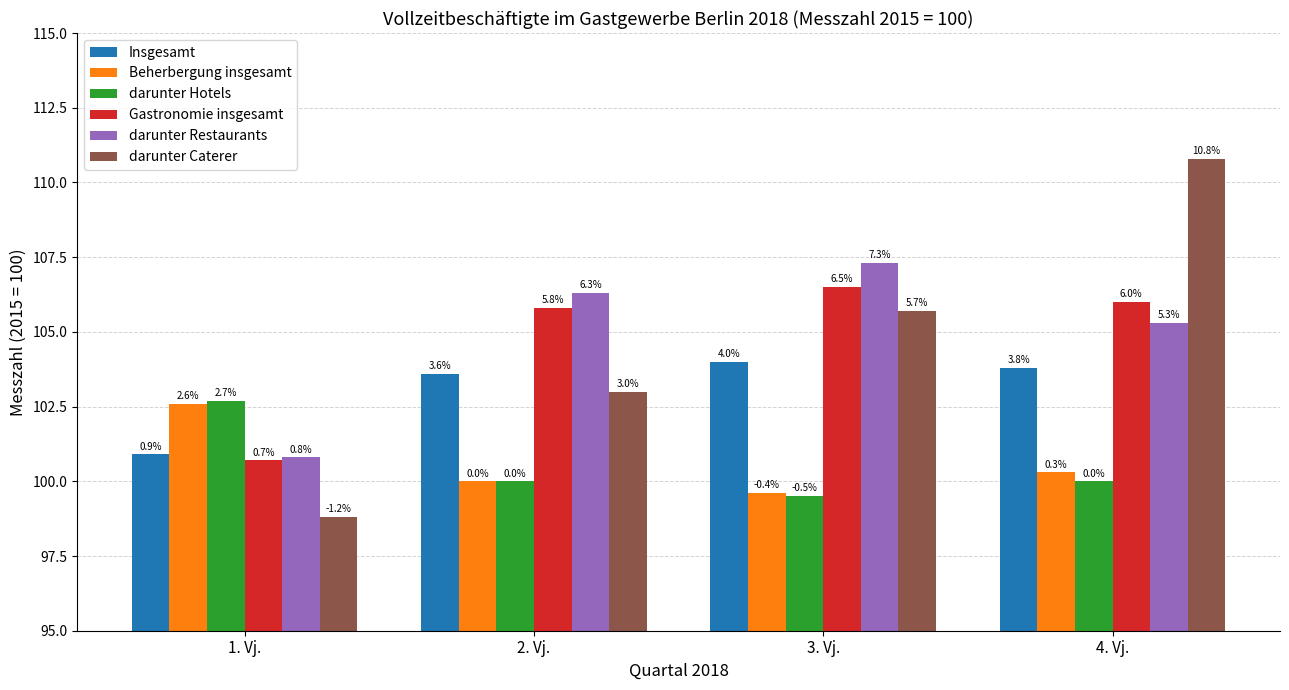

What are all the series names shown in the legend?

Insgesamt, Beherbergung insgesamt, darunter Hotels, Gastronomie insgesamt, darunter Restaurants, darunter Caterer